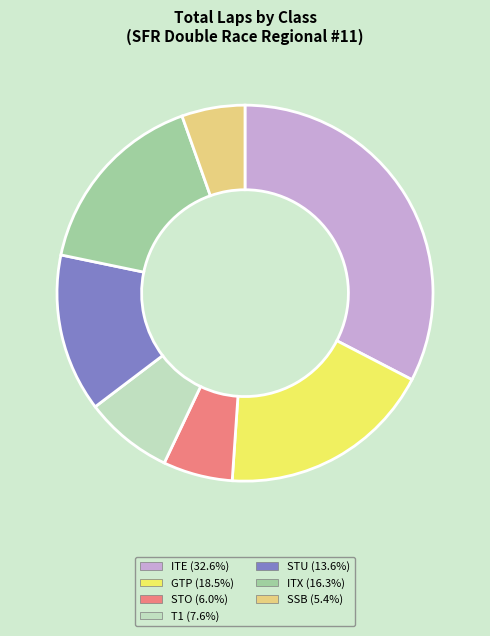

How many slices are in this pie chart?

7